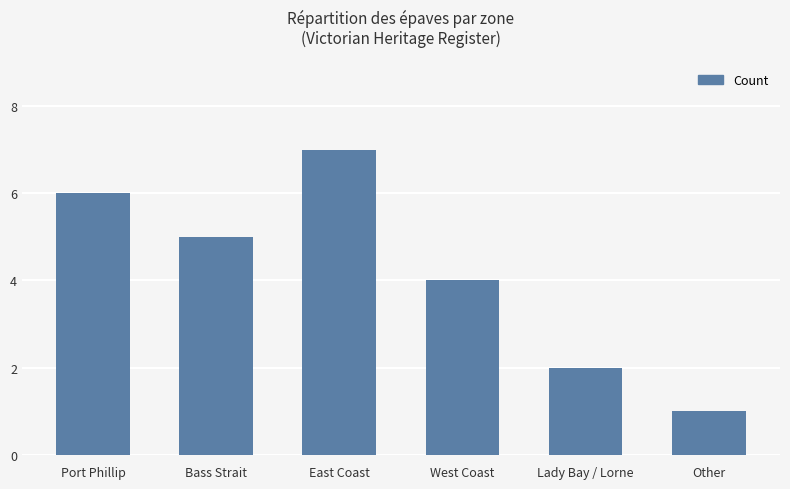

What is the greatest value displayed?

7